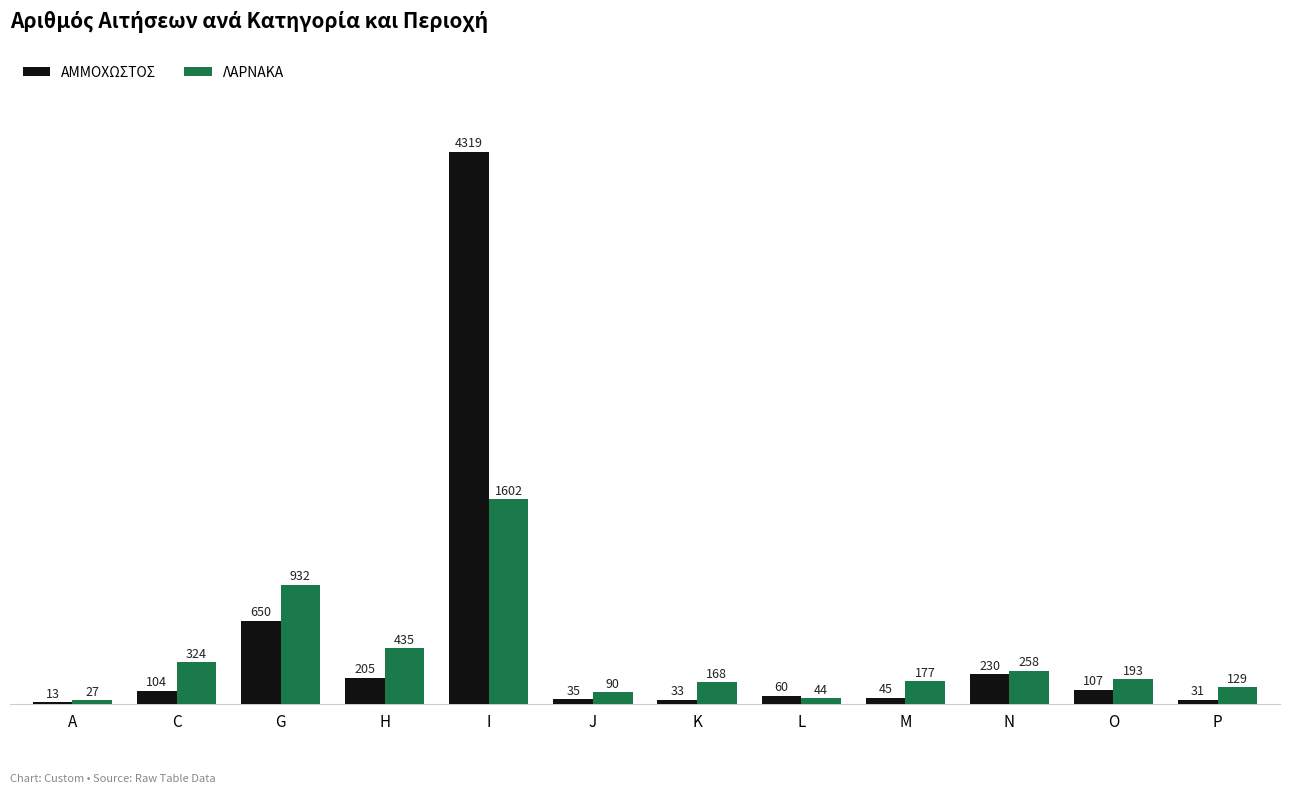

What is the sum of the ΛΑΡΝΑΚΑ values at A and I?

1629